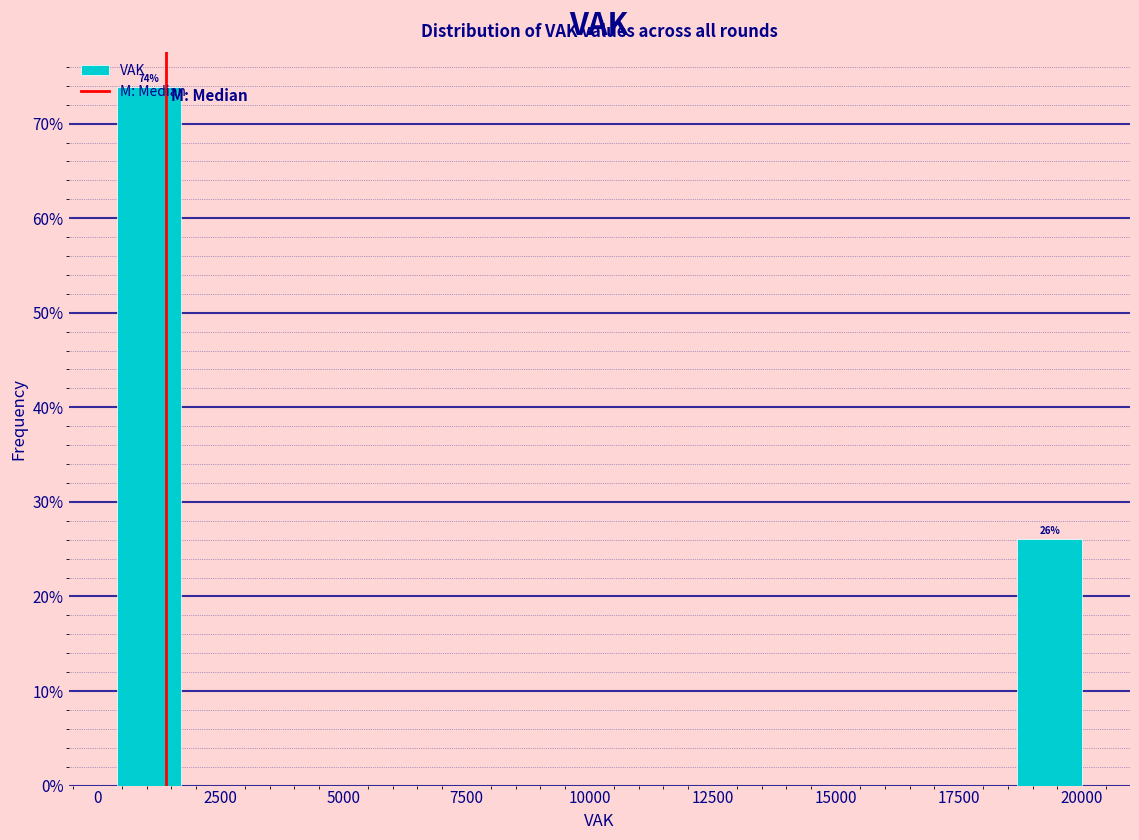

Read against the x-axis, roughly where is the centre of the tallest bar?

1000